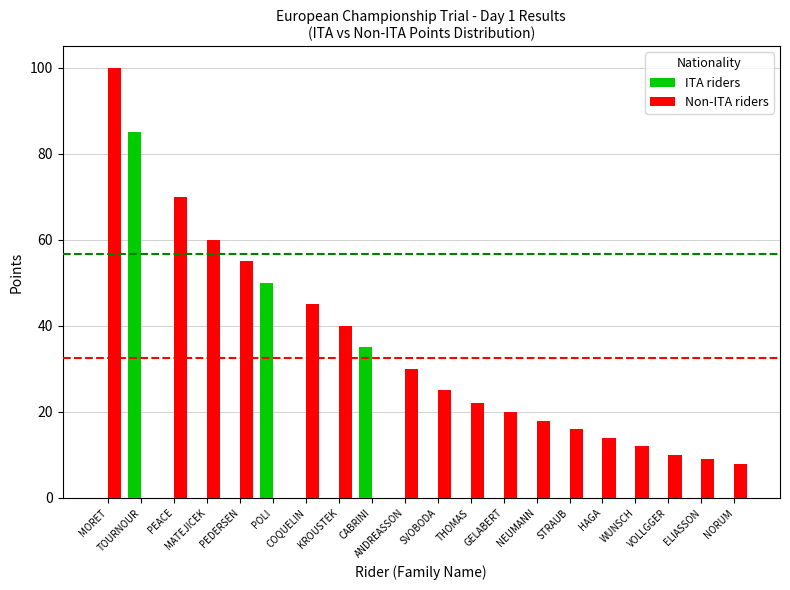

What is the sum of all Non-ITA riders values?

554